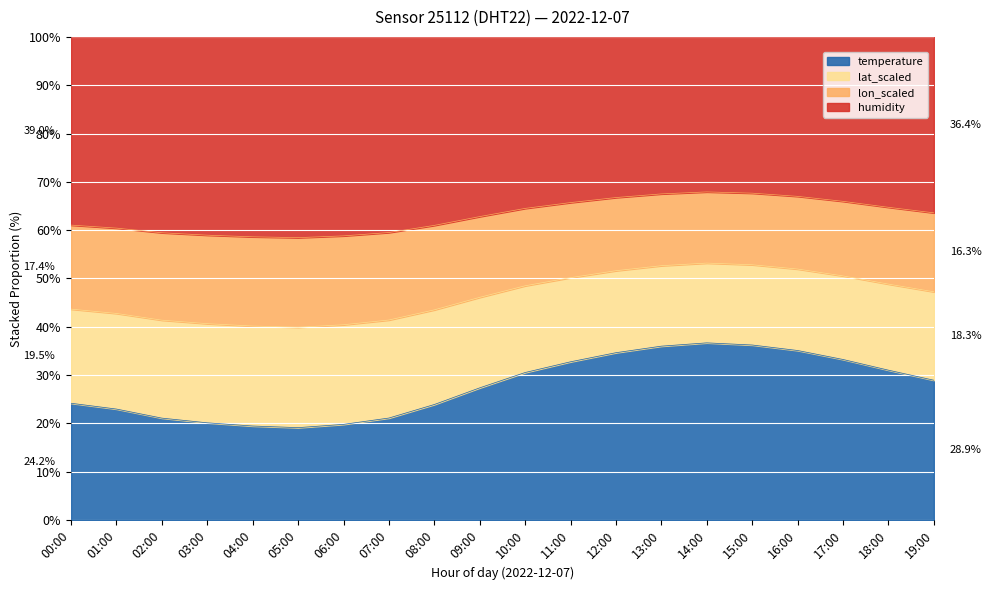

At which label is temperature closest to 7?

09:00